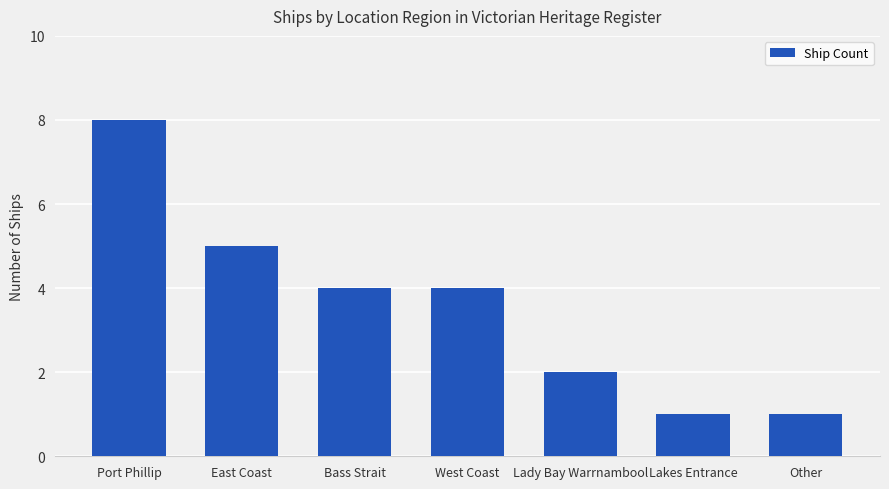

What is the change in value from East Coast to Bass Strait?

-1